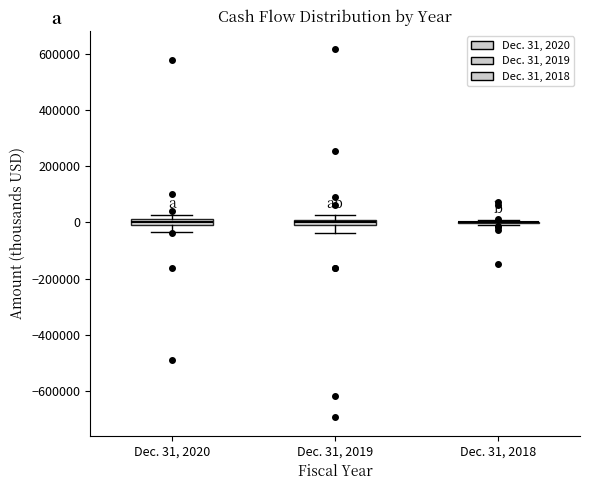

Where is the lower edge of the box for Dec. 31, 2020 on the y-axis? The values are not printed on the chart, so give them approximately, as read against the axis.

0